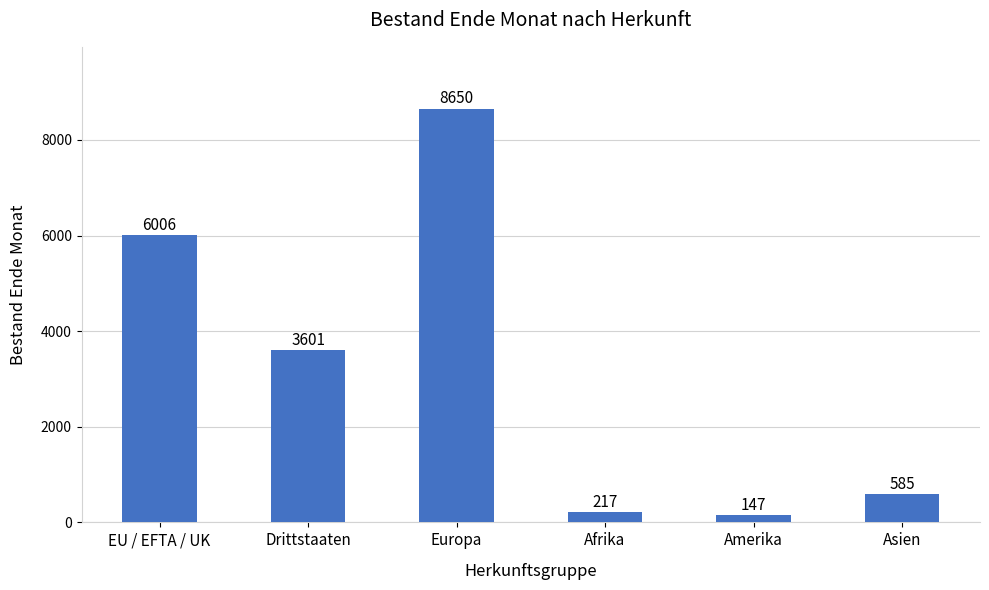

Which category has the highest value across all series?

Europa